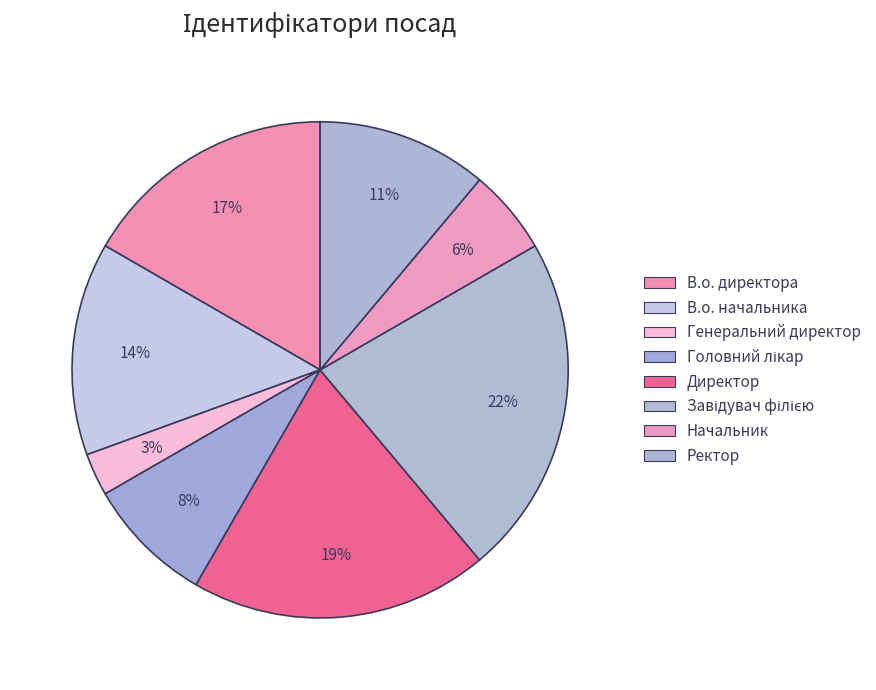

To the nearest percent, what is the combined percentage of Головний лікар and В.о. начальника?

22%